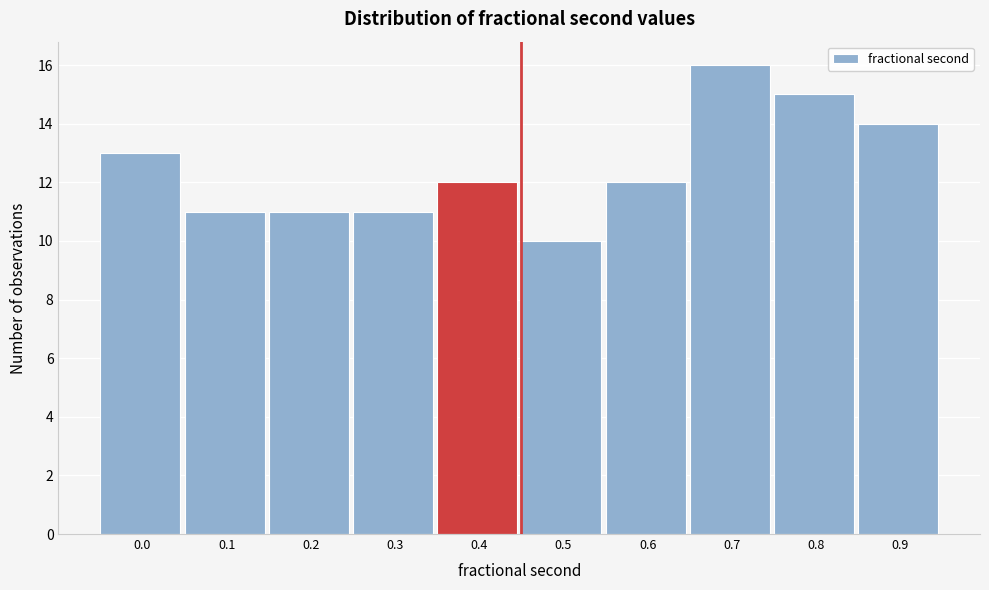

Reading right to left, extract all data points from this chart.

14	15	16	12	10	12	11	11	11	13